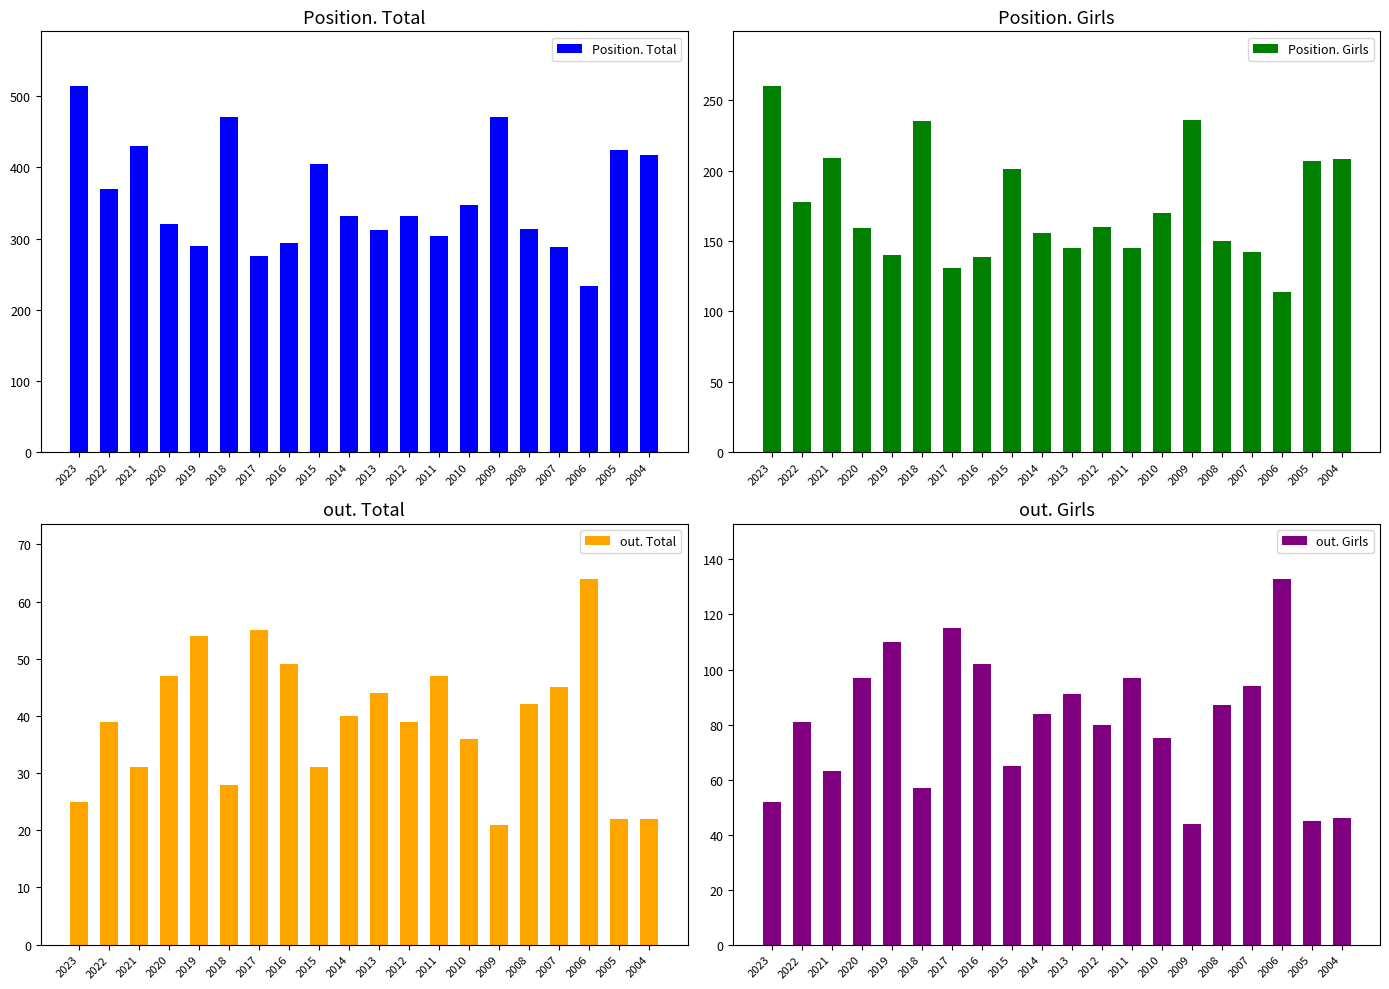

The value of out. Total at 2015 is 31. True or false?

True